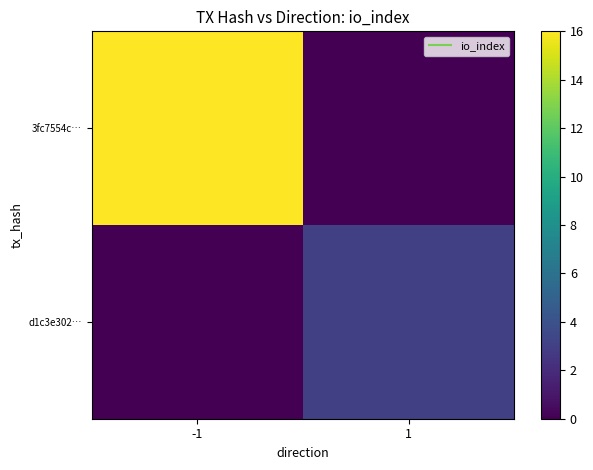

Which category has the lowest value across all series?

1